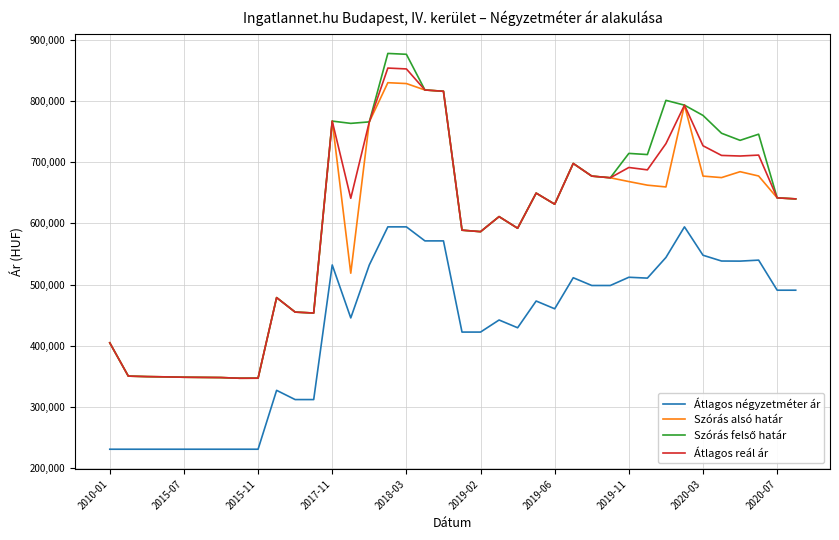

True or false: Szórás alsó határ and Átlagos négyzetméter ár cross at least once.

False